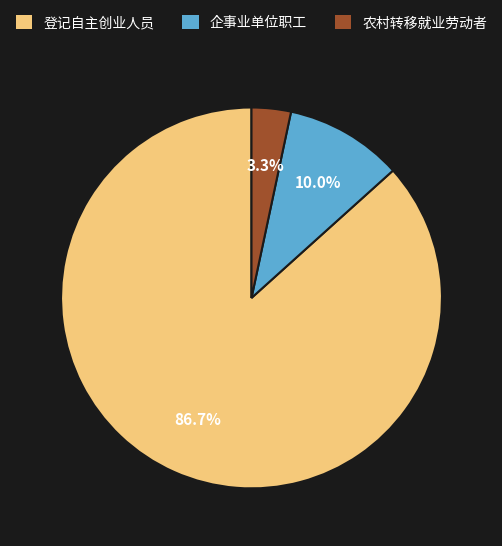

Is 登记自主创业人员 the majority of the pie?

Yes